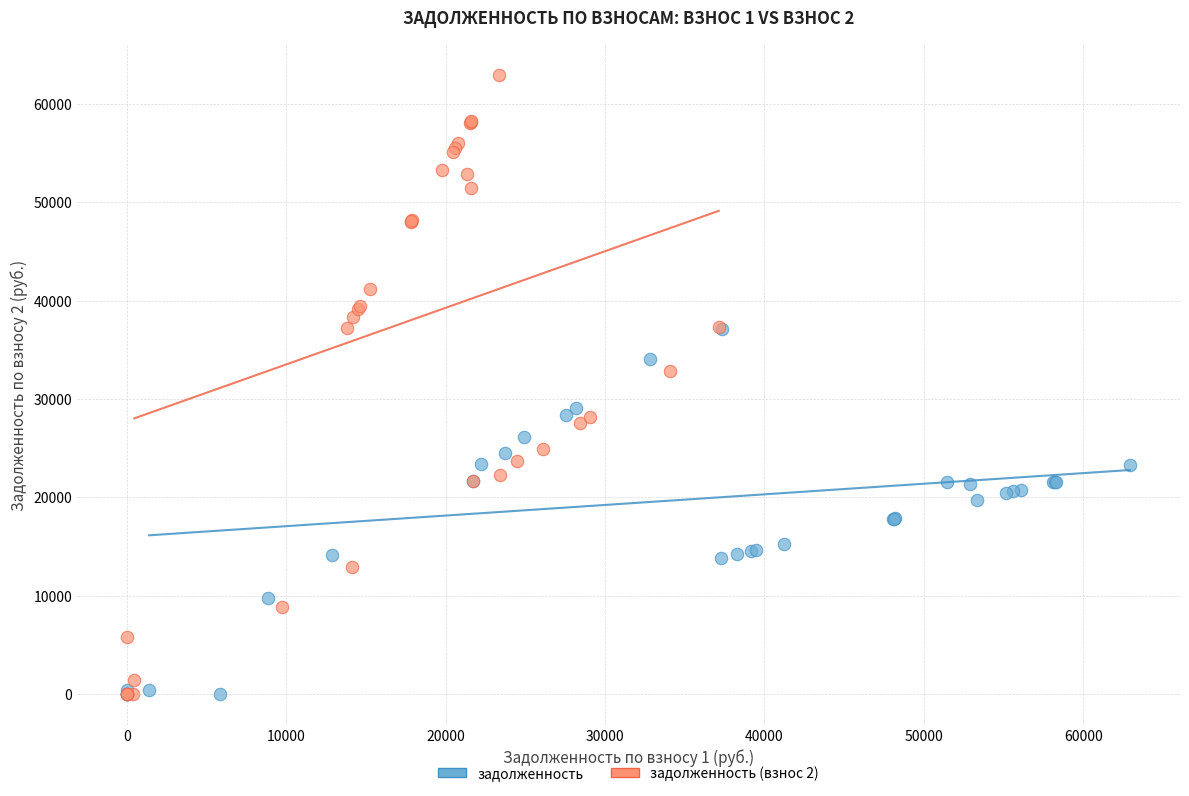

Which series has the largest Y range (max minus min)?

задолженность (взнос 2)